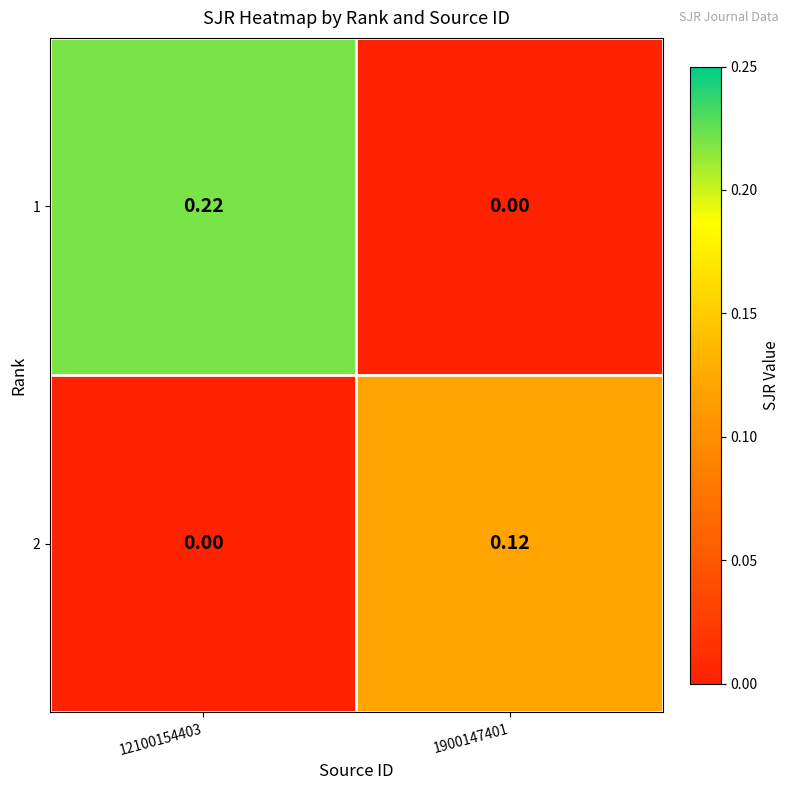

Which series changed the most between 12100154403 and 1900147401?

1